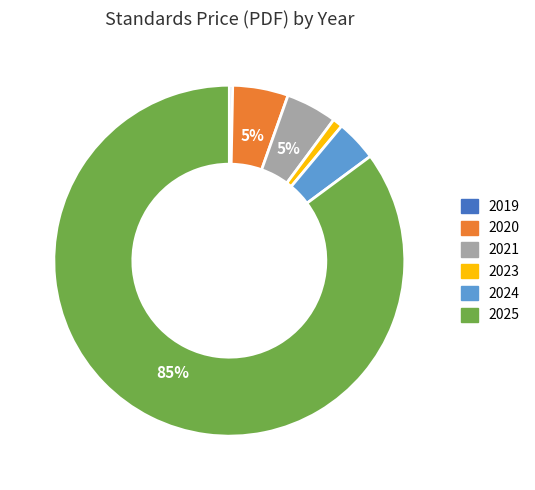

Which category has the smallest portion of the pie?

2019